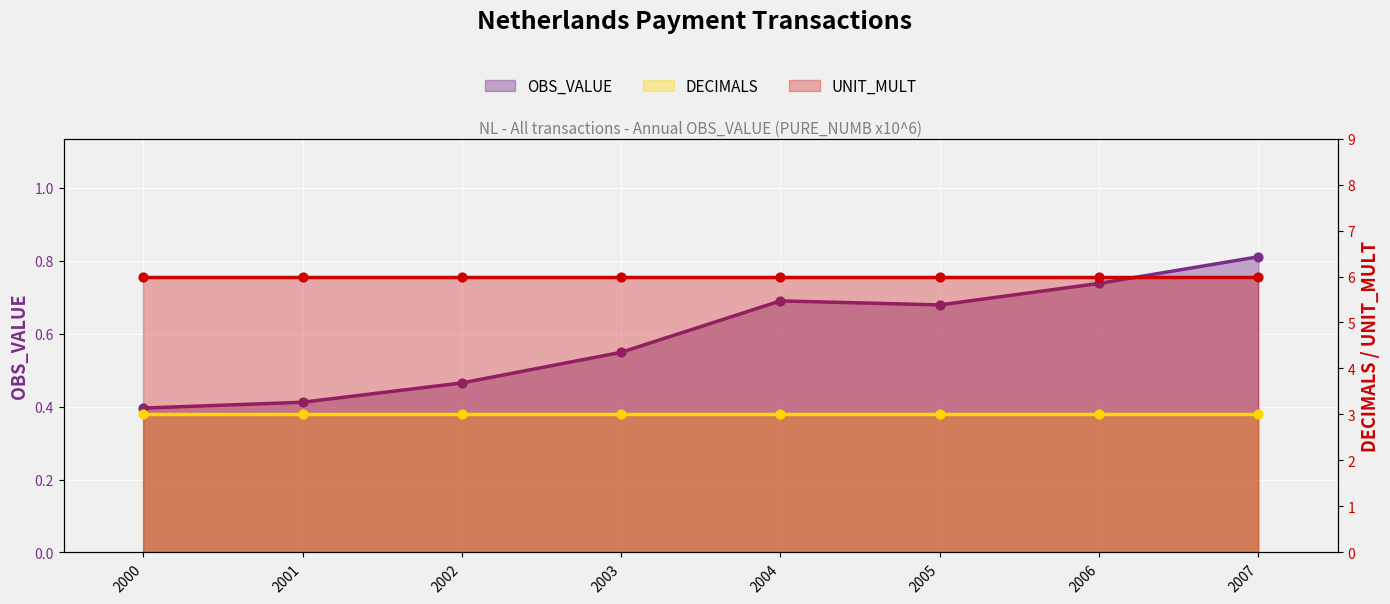

Is the value of TIME_PERIOD_NUM at 2001 greater than the value of OBS_VALUE at 2007?

No